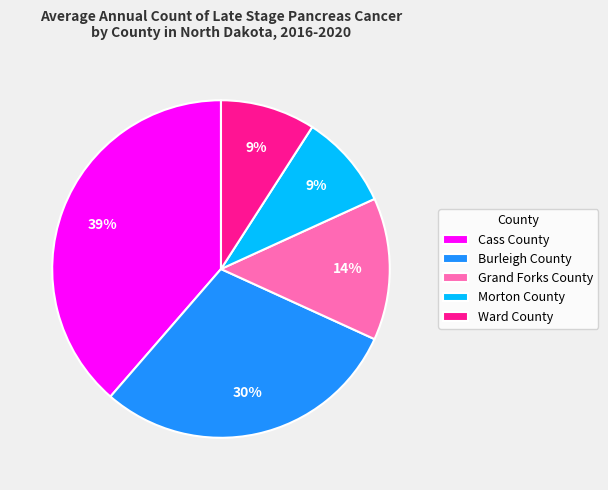

How many slices are in this pie chart?

5